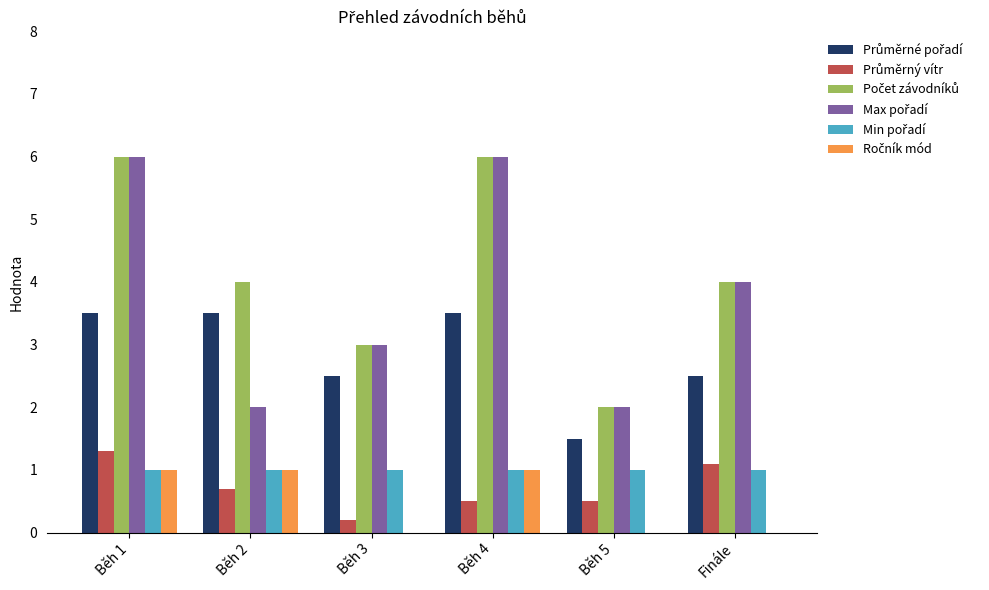

What is the maximum value shown in the chart?

6.0